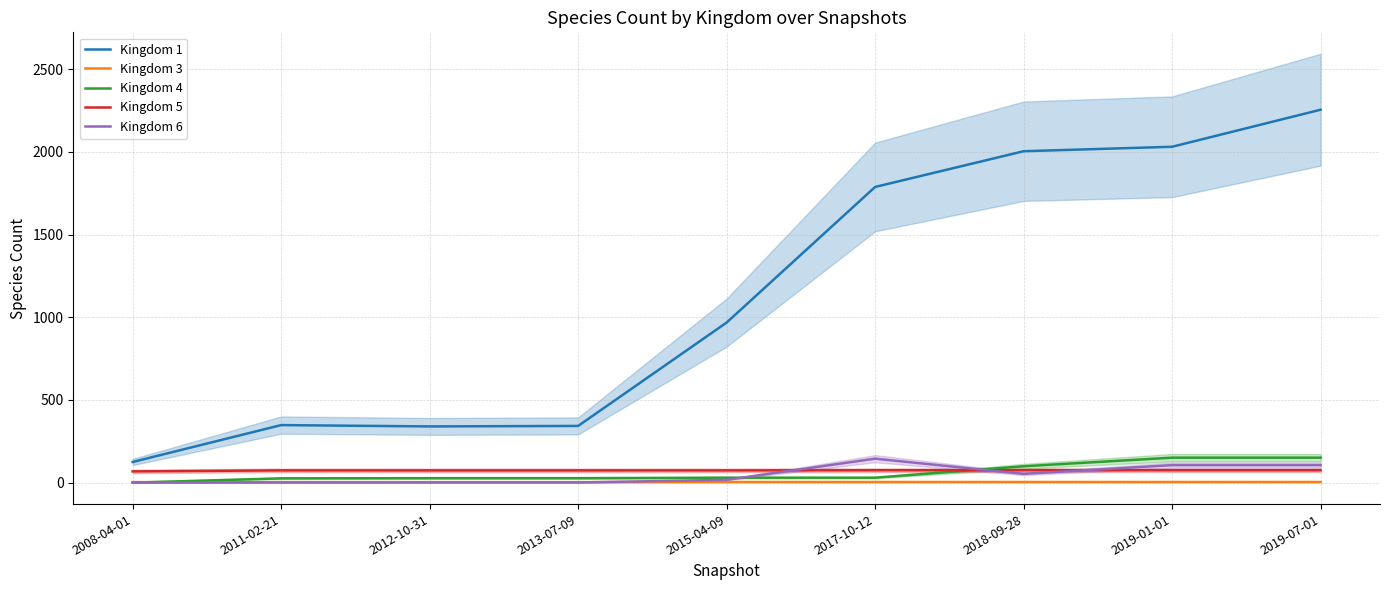

How many intersections are there between Kingdom 3 and Kingdom 6?

1